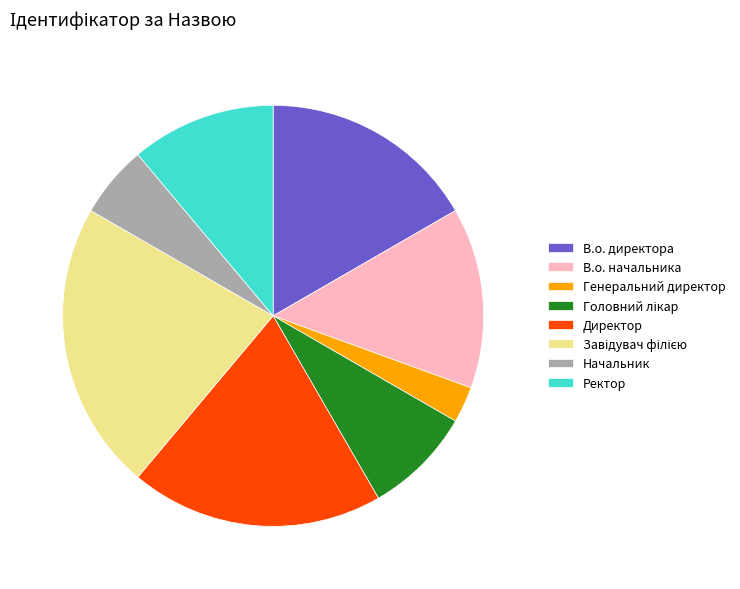

Does any single category account for the majority?

No